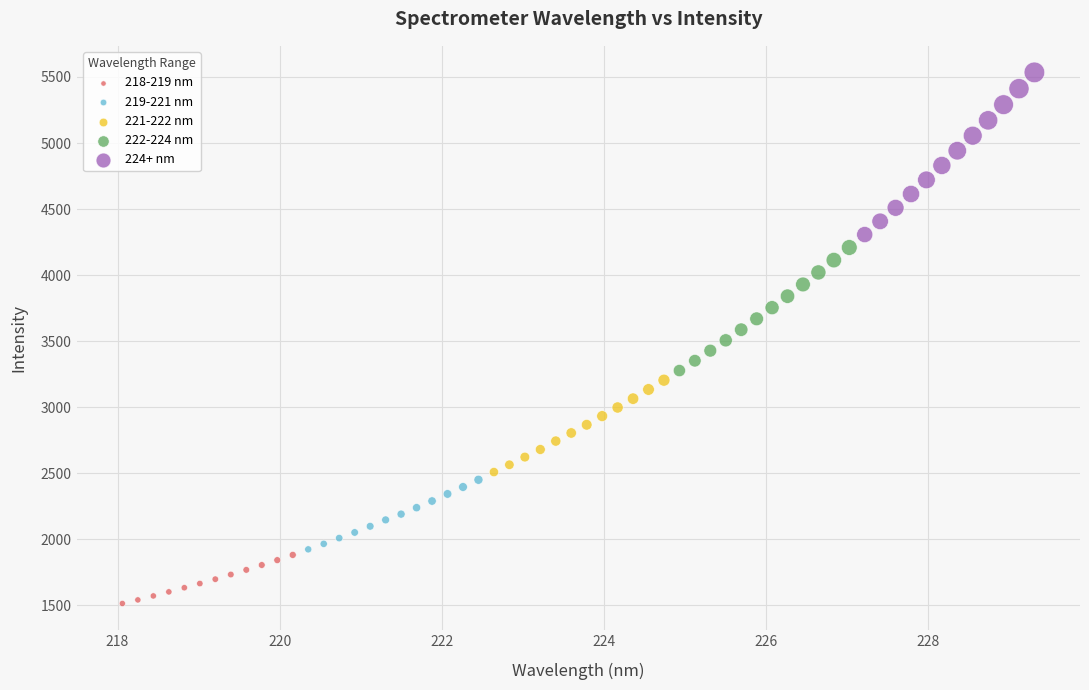

Which series has the widest spread of Y values?

224+ nm